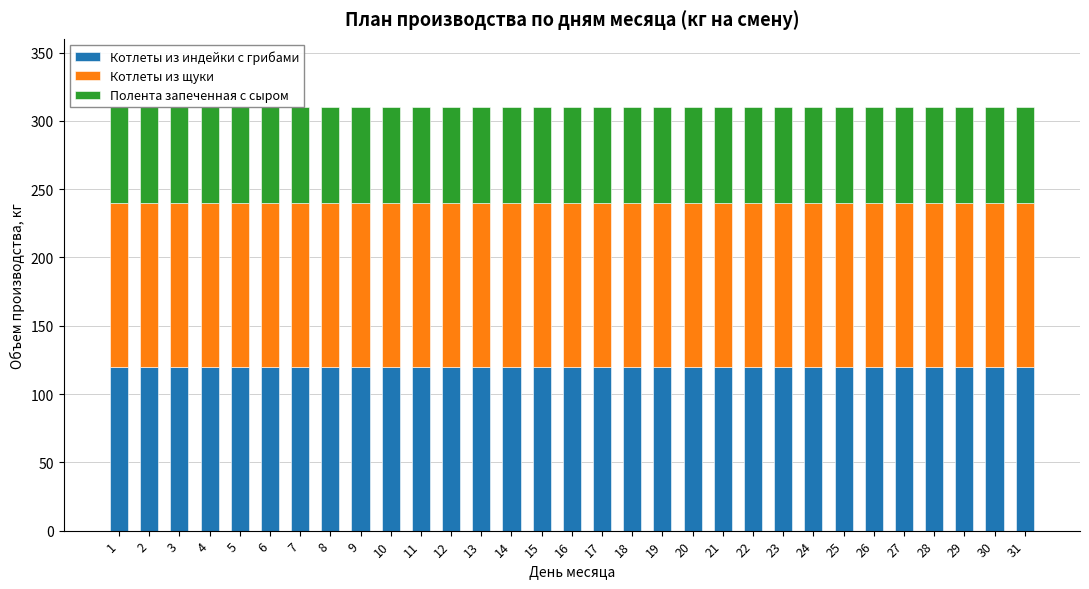

At which label does Котлеты из щуки reach its minimum?

1